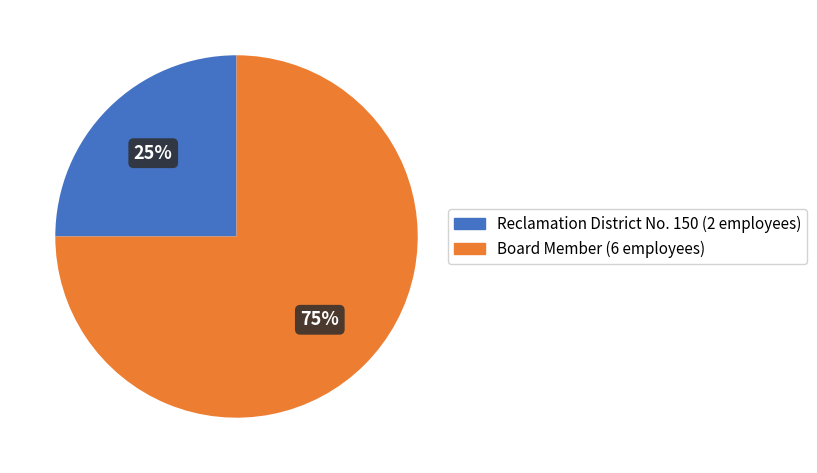

The Reclamation District No. 150 slice represents 25% of the pie. True or false?

True